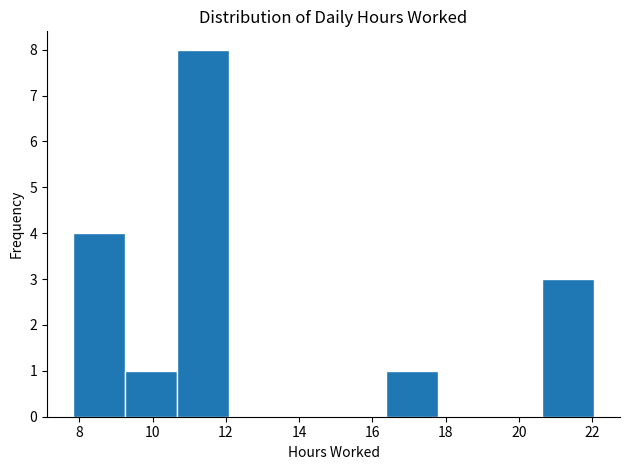

Over which range of the x-axis is the bar tallest?

10.6 to 12.0